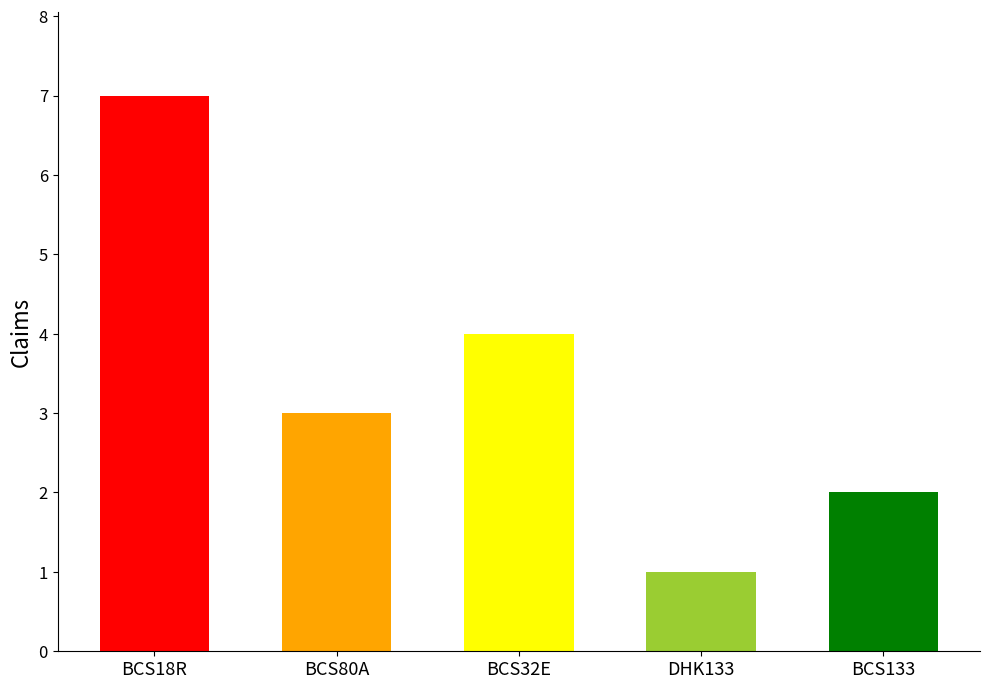

What position from the right is BCS32E?

3